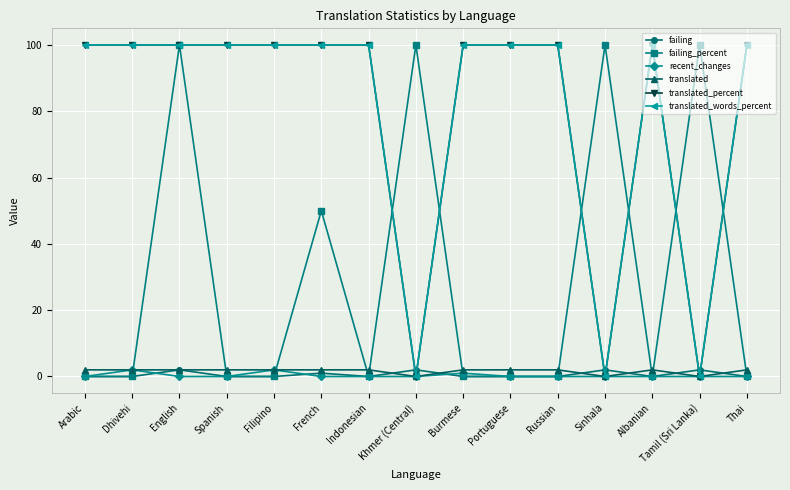

Rank the categories by translated value from lowest to highest.

Khmer (Central), Sinhala, Tamil (Sri Lanka), Arabic, Dhivehi, English, Spanish, Filipino, French, Indonesian, Burmese, Portuguese, Russian, Albanian, Thai